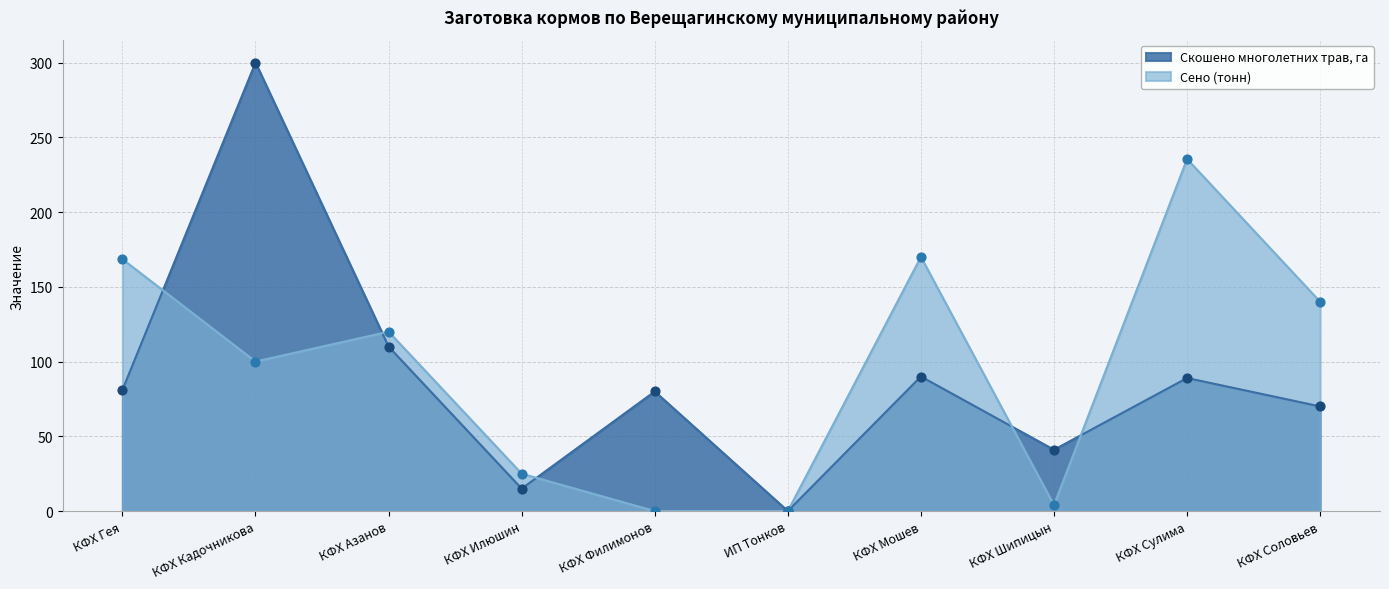

At which category is the sum across all series the highest?

КФХ Кадочникова